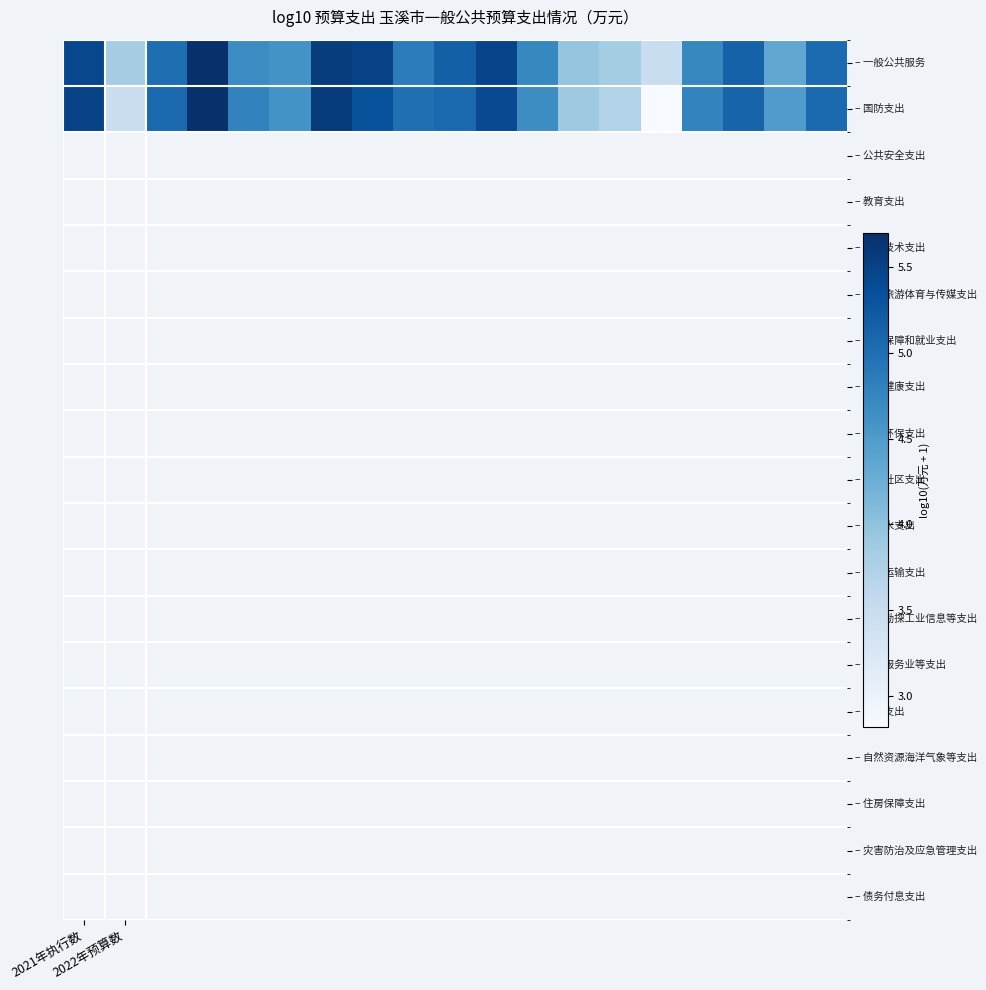

At how many categories does at least one series exceed 4?

15